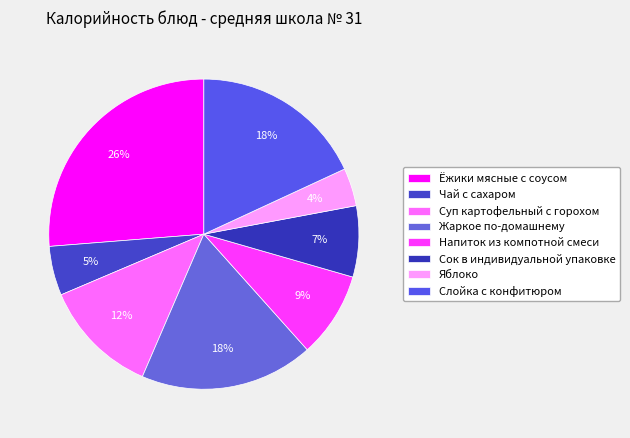

Rank the categories by value from highest to lowest.

Ёжики мясные с соусом, Жаркое по-домашнему, Слойка с конфитюром, Суп картофельный с горохом, Напиток из компотной смеси, Сок в индивидуальной упаковке, Чай с сахаром, Яблоко